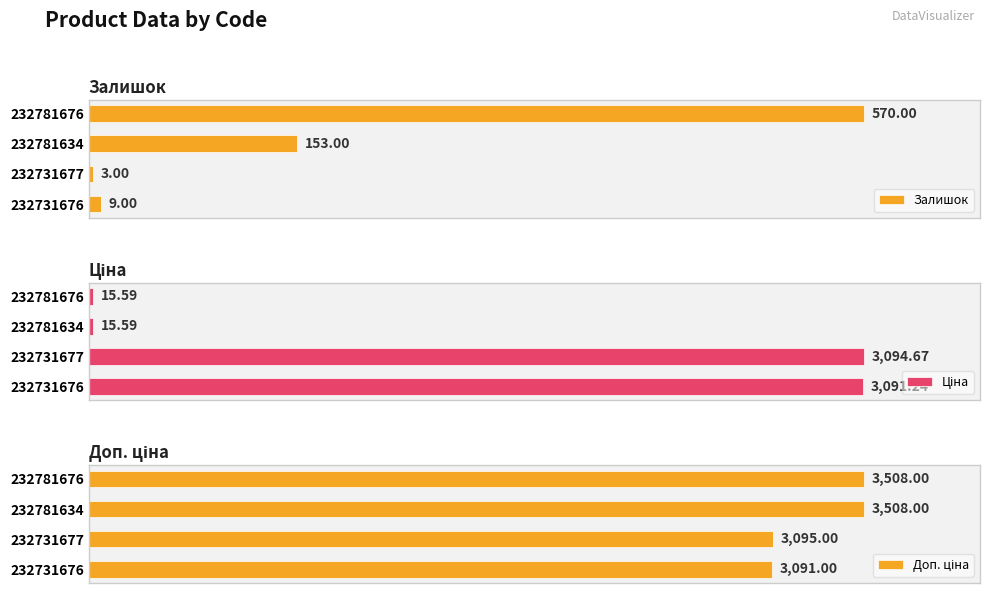

Count the number of categories in the chart.

4